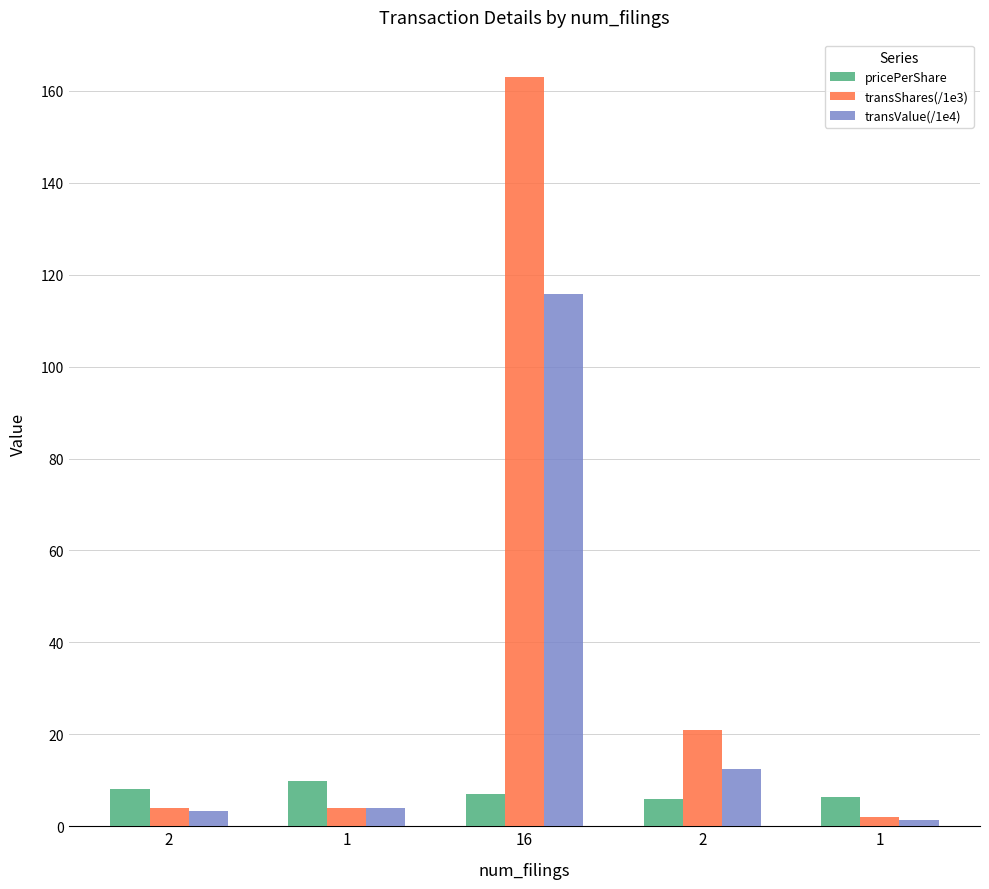

The transShares(/1e3) series shows 21.0 at 2. True or false?

True